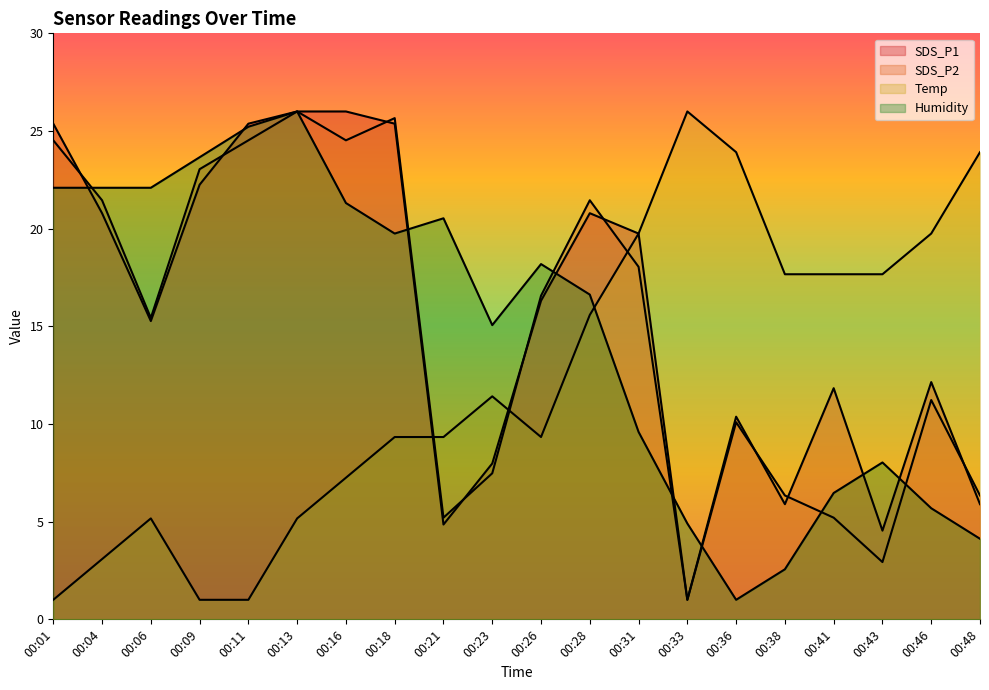

Where do Temp and SDS_P1 first cross each other?

00:18 and 00:21